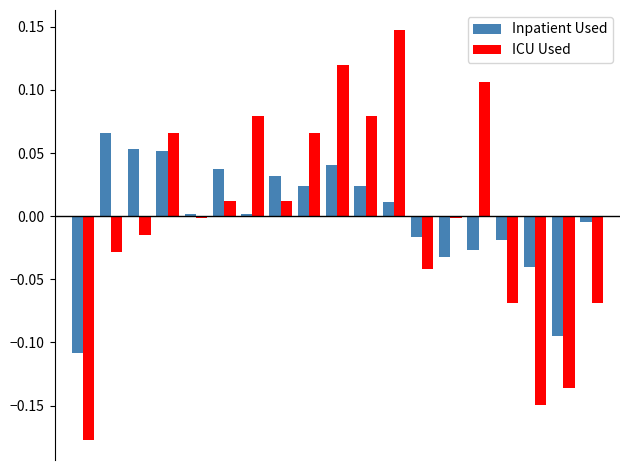

Which series has the widest spread of values?

ICU Used